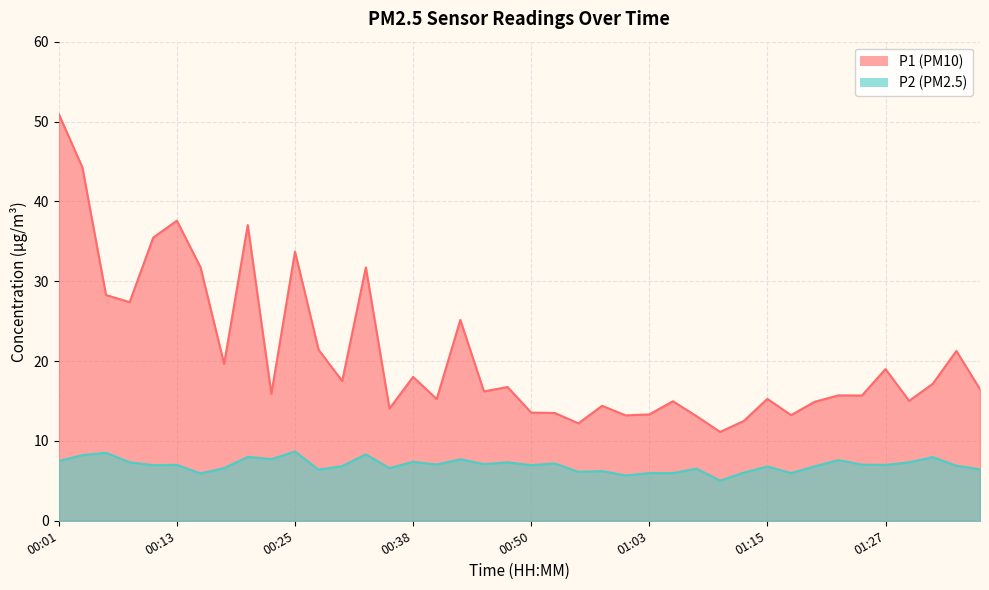

What is the difference between the P1 values at 01:32 and 01:17?

3.9